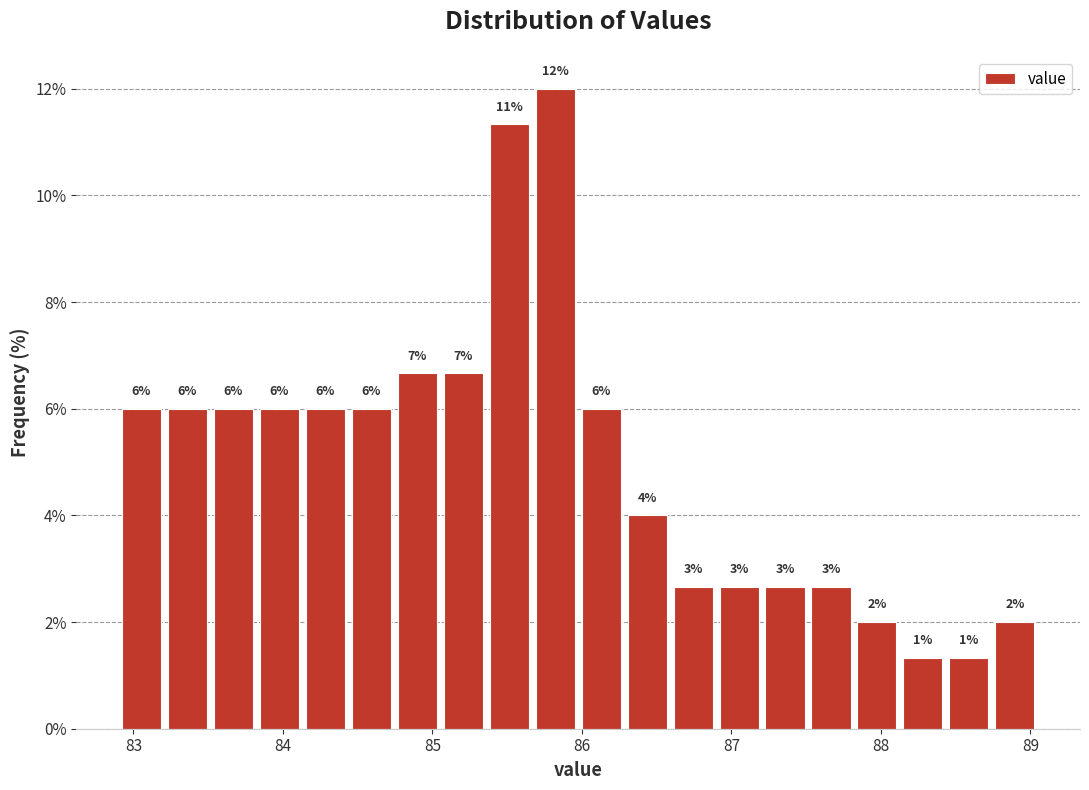

Read against the x-axis, roughly where is the centre of the tallest bar?

85.8